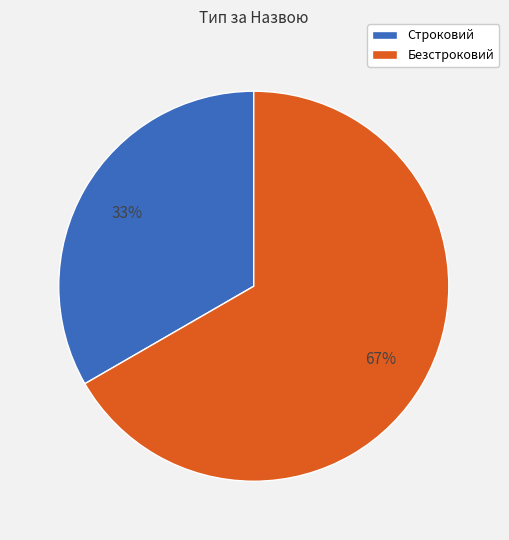

What is the ratio of the value at Строковий to the value at Безстроковий?

0.5